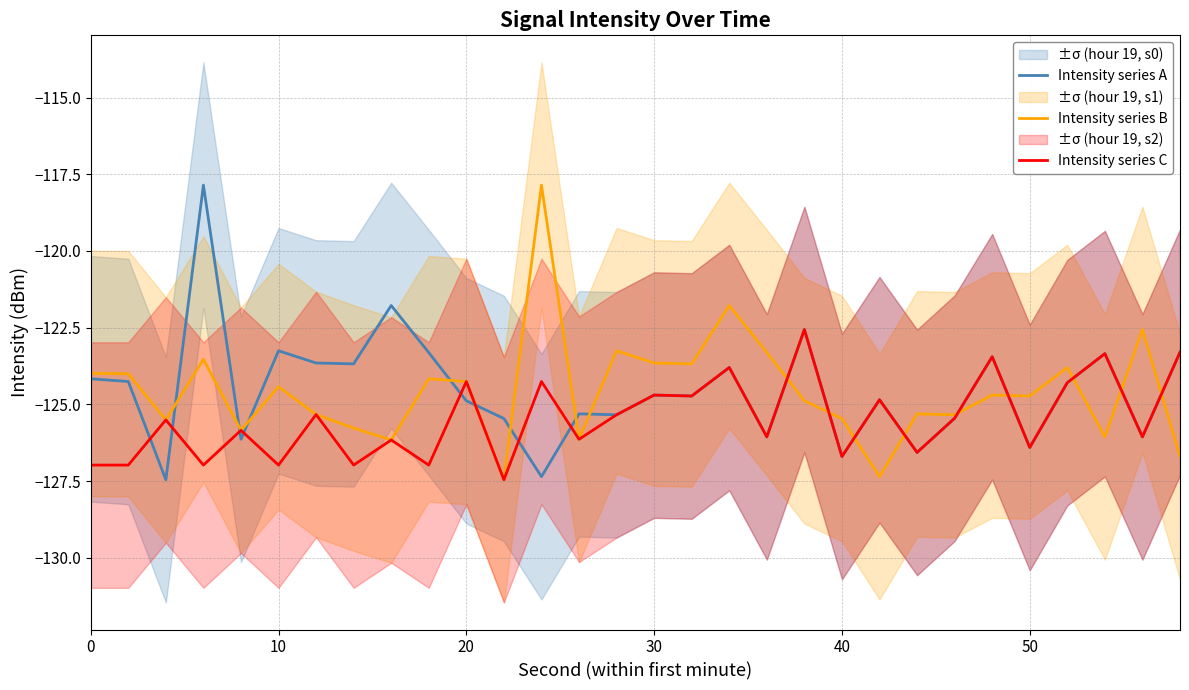

How many values in the Intensity series B series exceed -124?

11